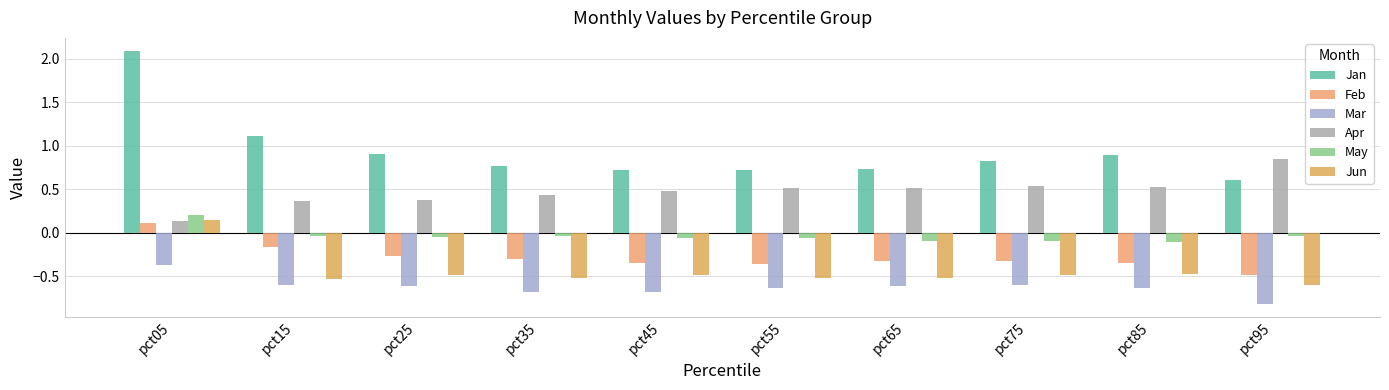

What is the total value across all series at pct25?

-0.1